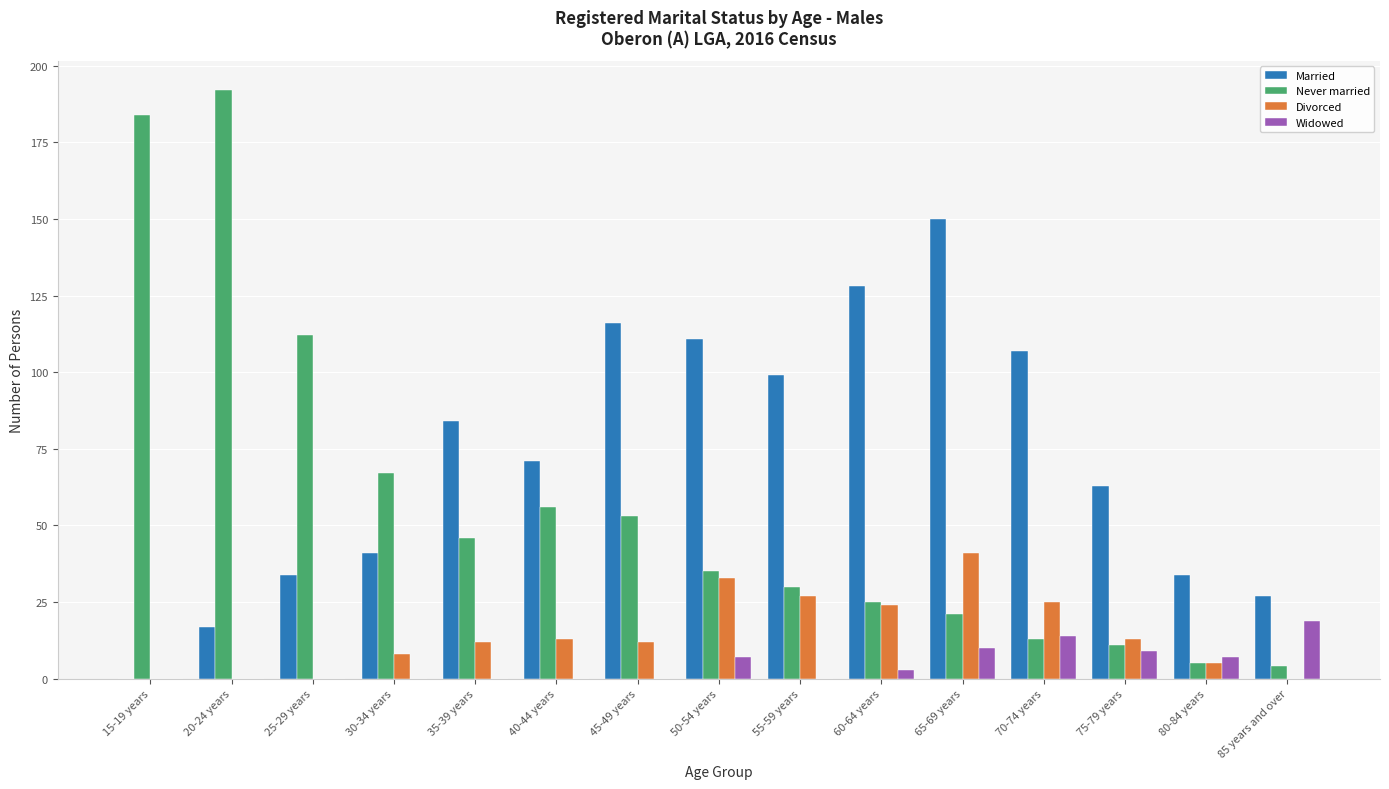

Reading right to left, extract all data points from this chart.

Married: 27	34	63	107	150	128	99	111	116	71	84	41	34	17	0
Never married: 4	5	11	13	21	25	30	35	53	56	46	67	112	192	184
Divorced: 0	5	13	25	41	24	27	33	12	13	12	8	0	0	0
Widowed: 19	7	9	14	10	3	0	7	0	0	0	0	0	0	0